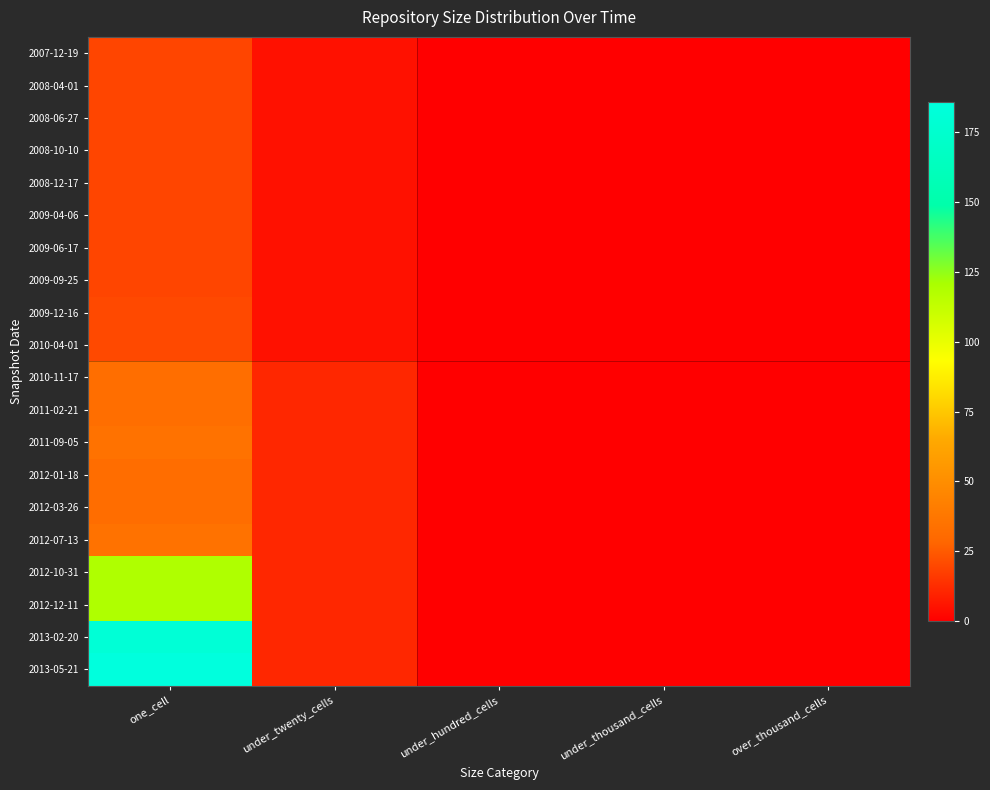

At under_twenty_cells, list the series in order from smallest to largest.

2007-12-19, 2008-04-01, 2008-06-27, 2008-10-10, 2008-12-17, 2009-04-06, 2009-06-17, 2009-09-25, 2009-12-16, 2010-04-01, 2010-11-17, 2011-02-21, 2011-09-05, 2012-01-18, 2012-03-26, 2012-07-13, 2012-10-31, 2012-12-11, 2013-02-20, 2013-05-21